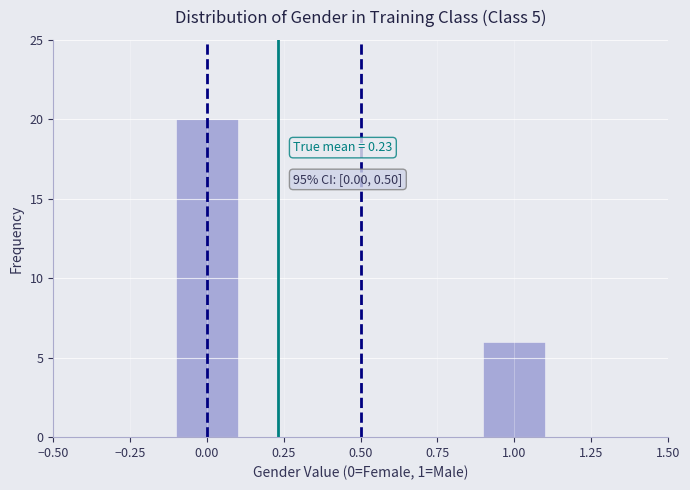

Which range on the x-axis has the tallest bar?

-0.1 to 0.1